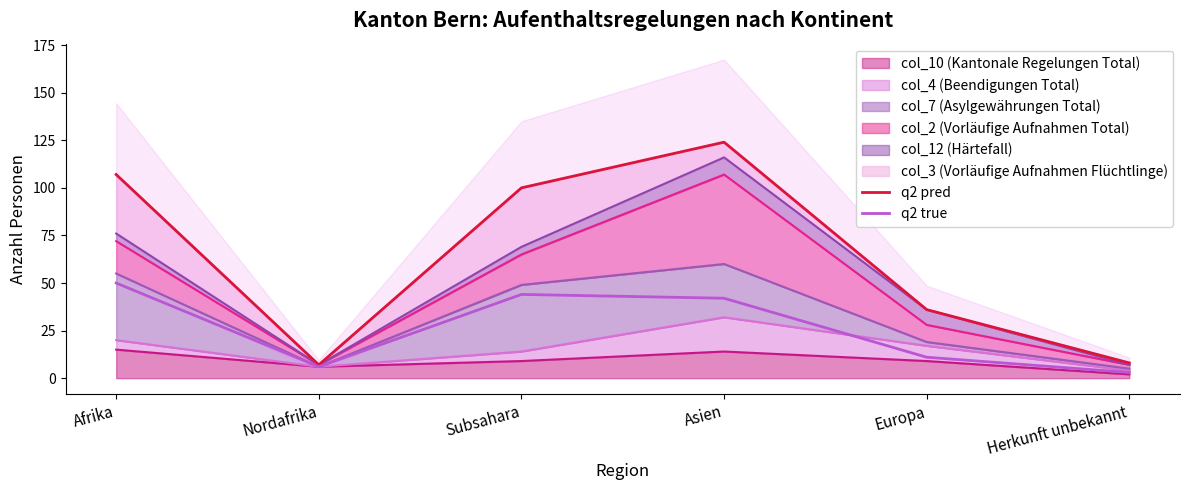

Between Herkunft unbekannt and Afrika, which is larger?

Afrika